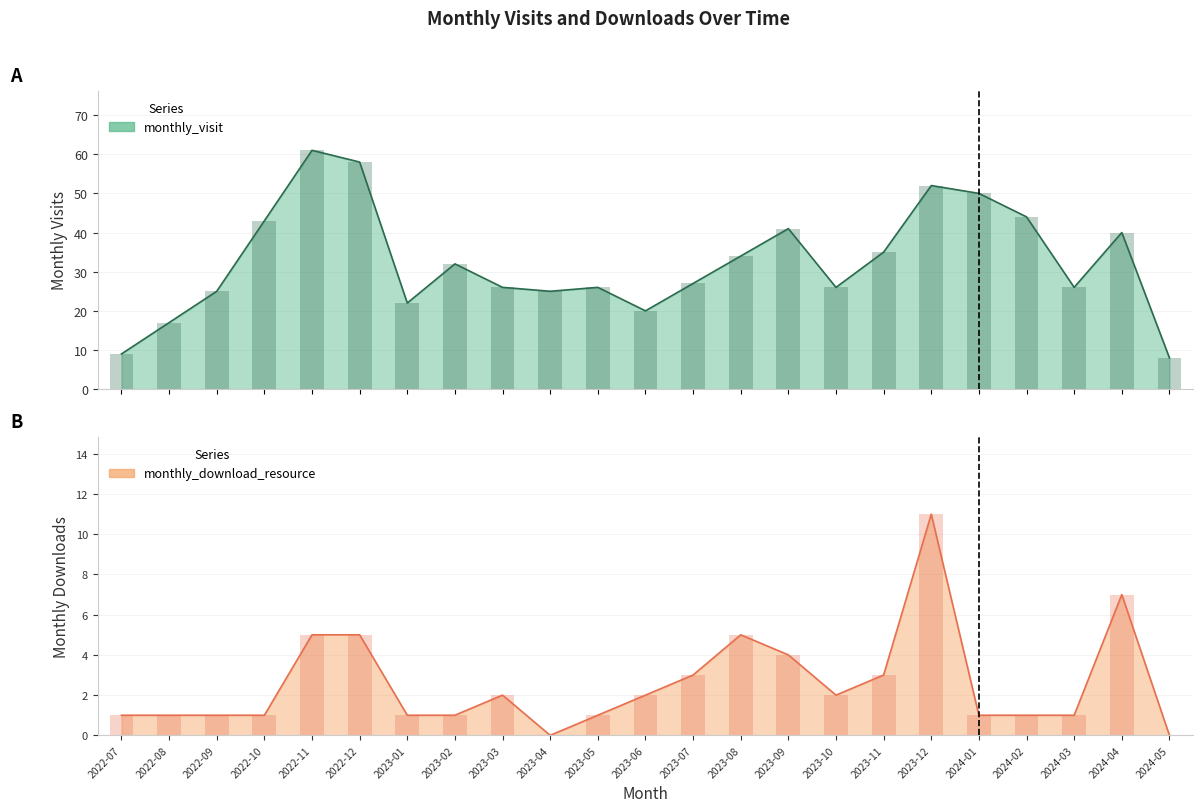

What is the label of the 15th bar from the right?

2023-03